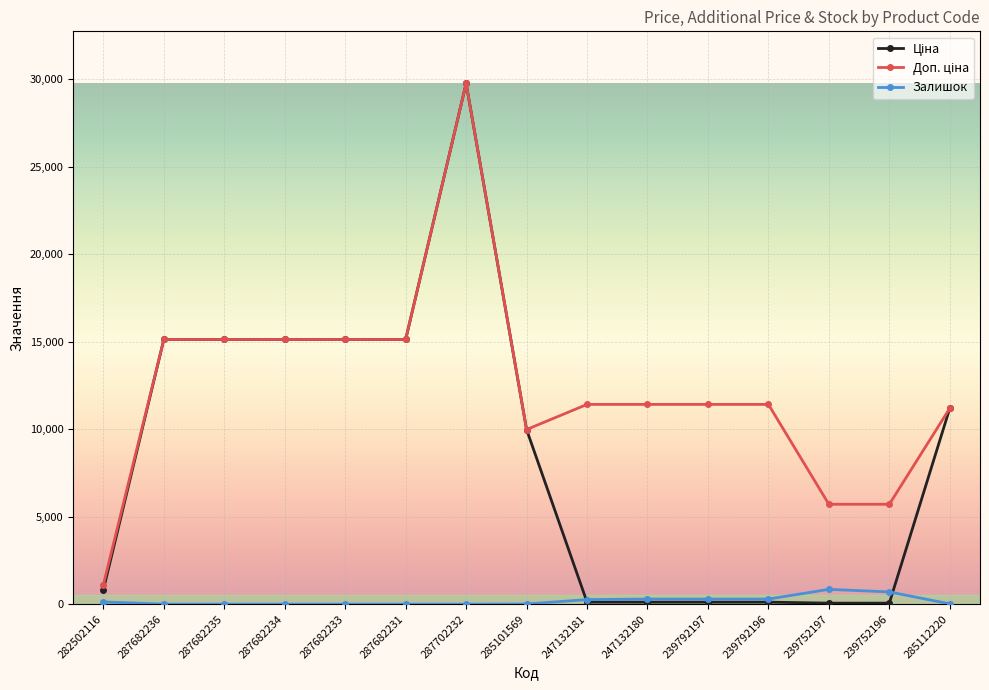

What is the difference between the highest and lowest values at 287682235?

15120.0